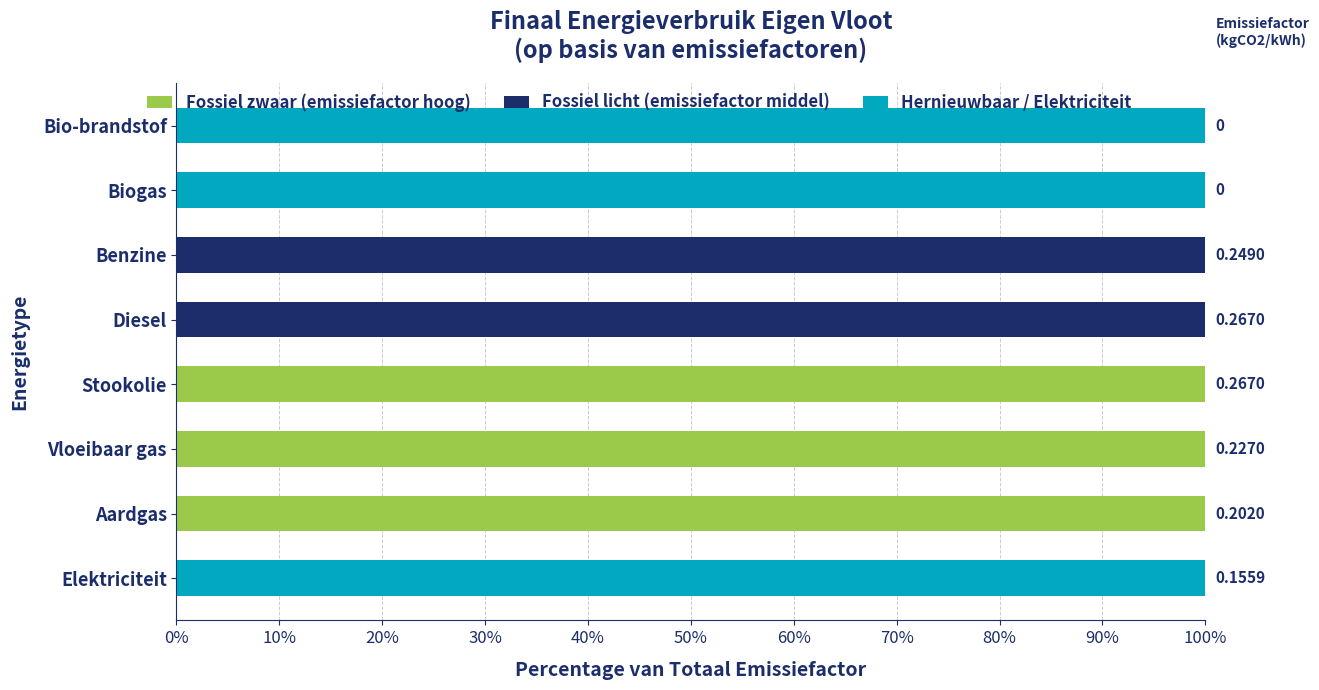

What is the sum of the Fossiel zwaar (emissiefactor hoog) values at Biogas and Vloeibaar gas?

100